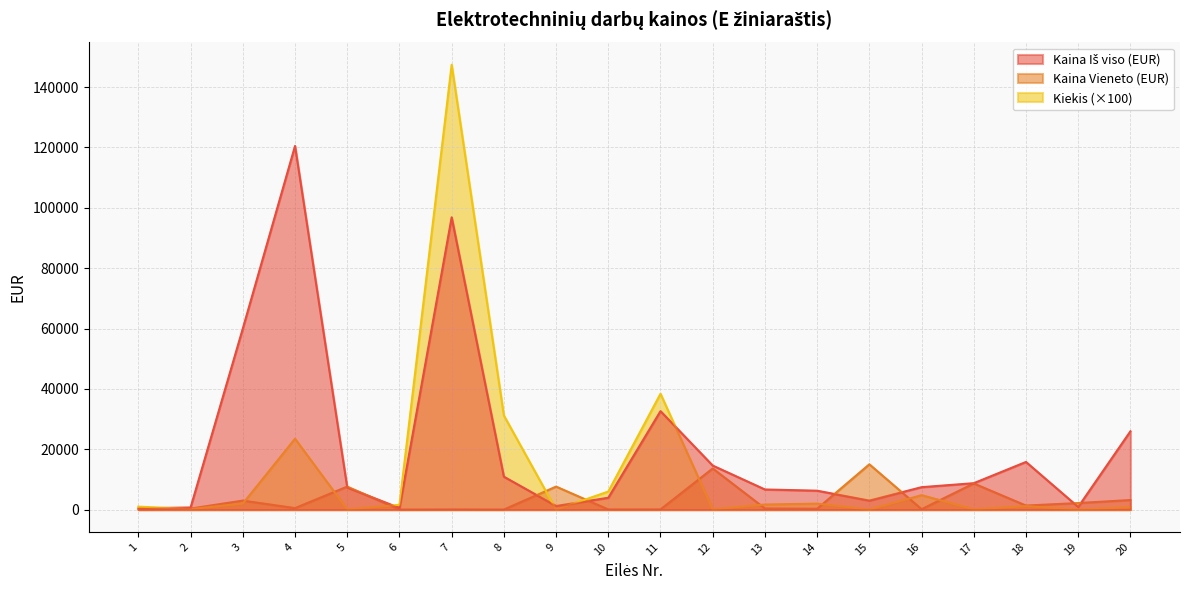

Which has a higher value, 10 or 18?

18